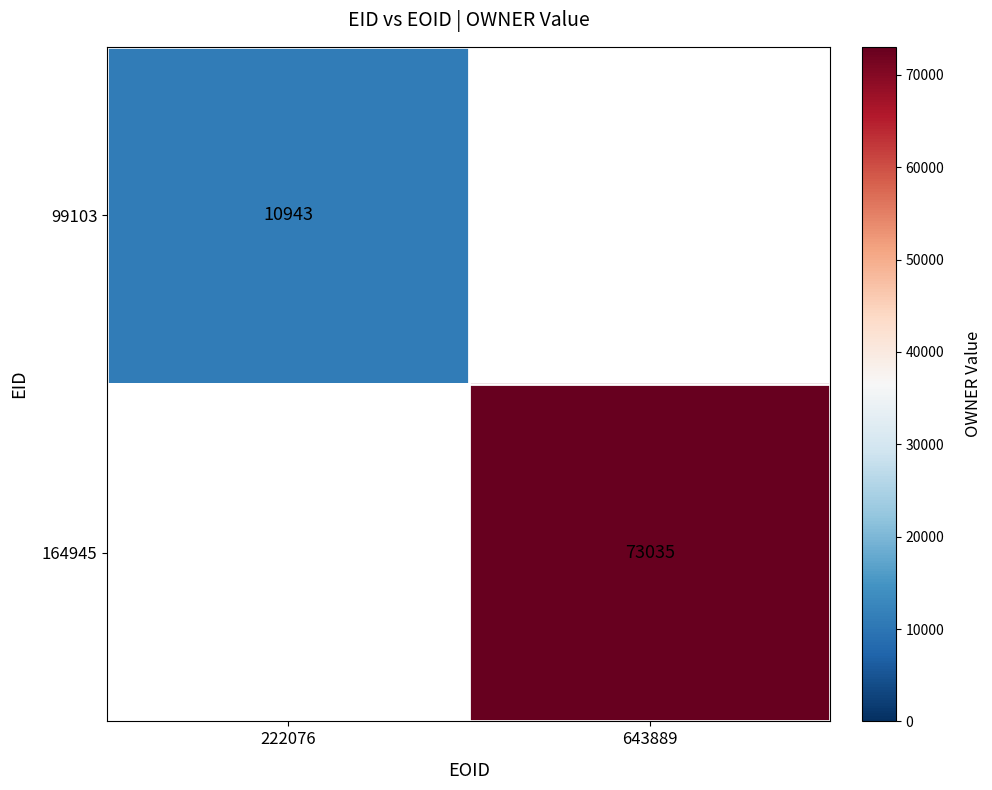

Is it true that 164945 equals 73035 at 643889?

True